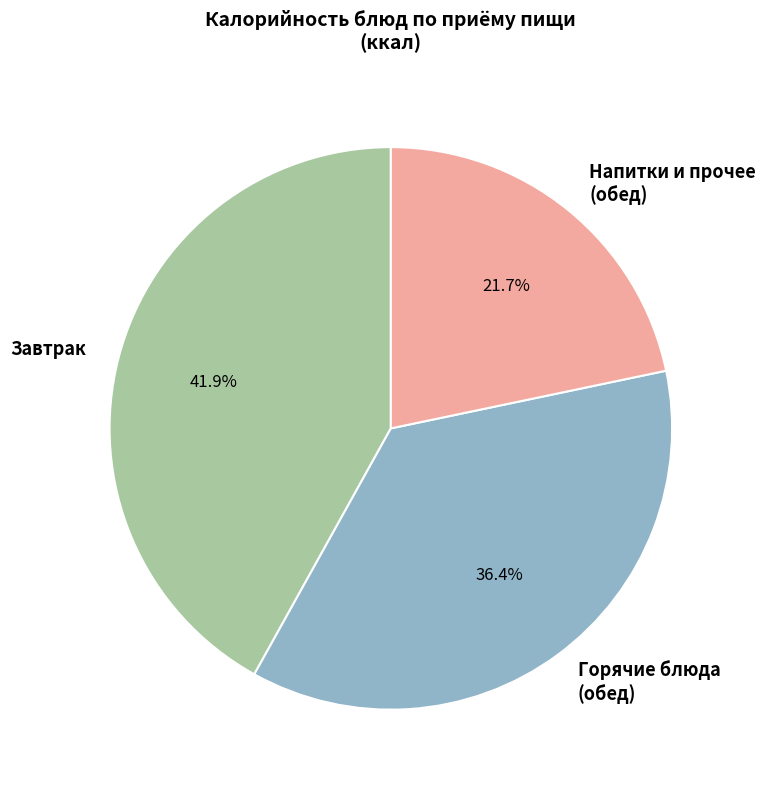

Which slice is the smallest?

Напитки и прочее (обед)